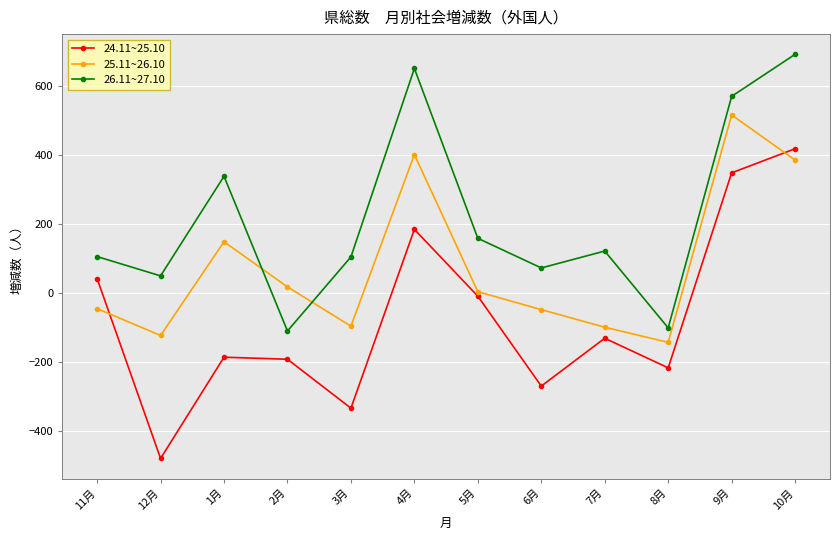

What position from the left is 9月?

11